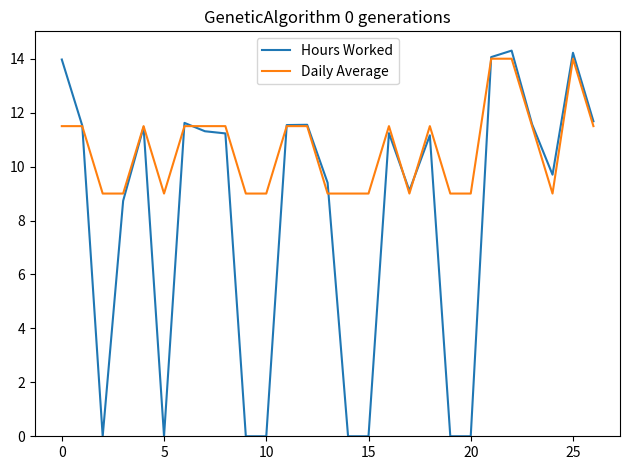

What is the maximum value for Daily Average?

14.0